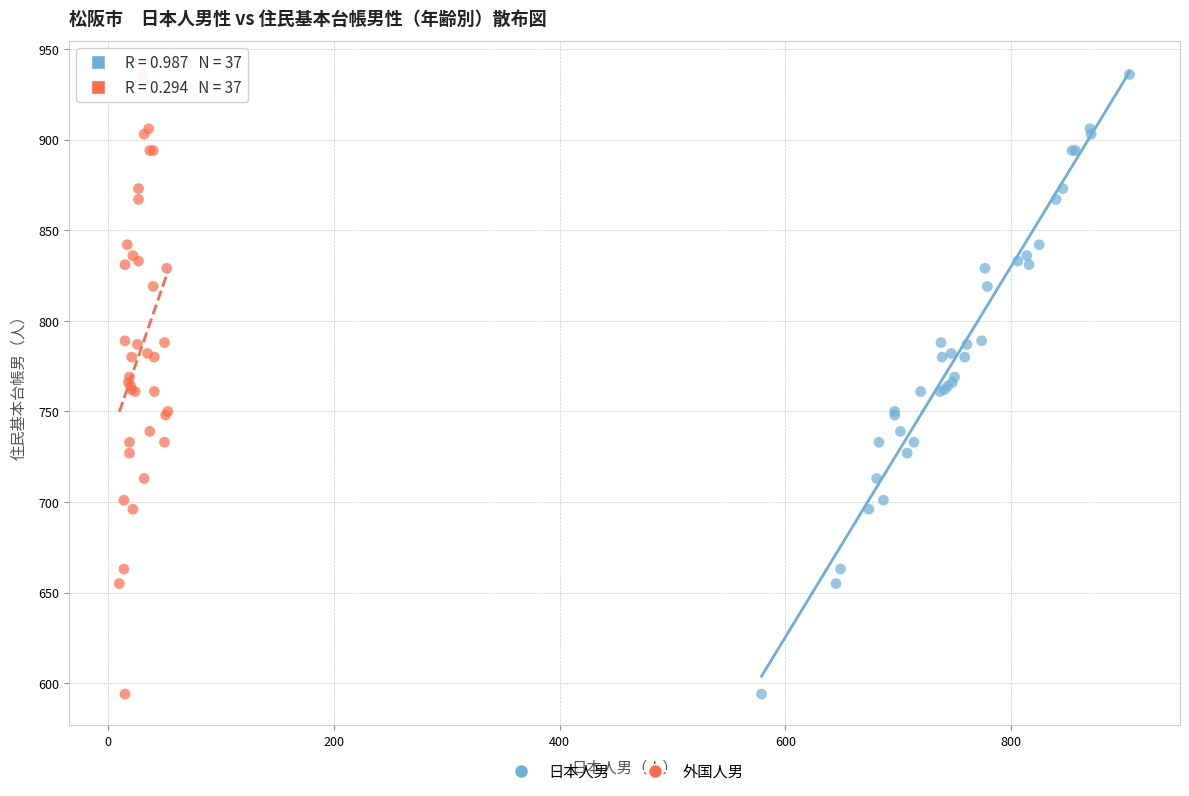

What are all the series names shown in the legend?

日本人男, 外国人男